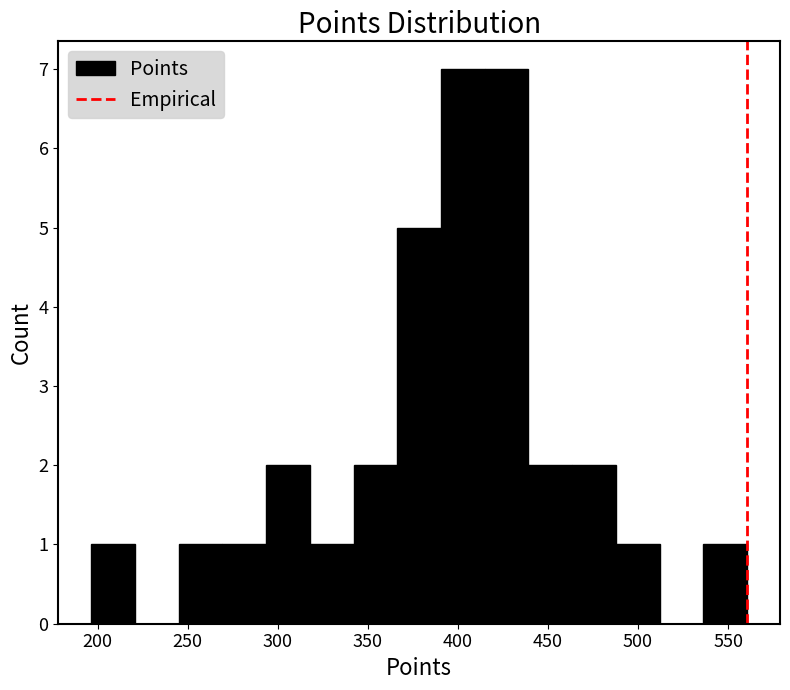

Reading left to right, list every bar in this chart as the range it spans on the x-axis followed by its height. Neither the bar edges nor the heights are printed on the chart, so give them approximately, as read against the axes.

195 to 220: 1
220 to 245: 0
245 to 270: 1
270 to 295: 1
295 to 320: 2
320 to 340: 1
340 to 365: 2
365 to 390: 5
390 to 415: 7
415 to 440: 7
440 to 465: 2
465 to 490: 2
490 to 510: 1
510 to 535: 0
535 to 560: 1